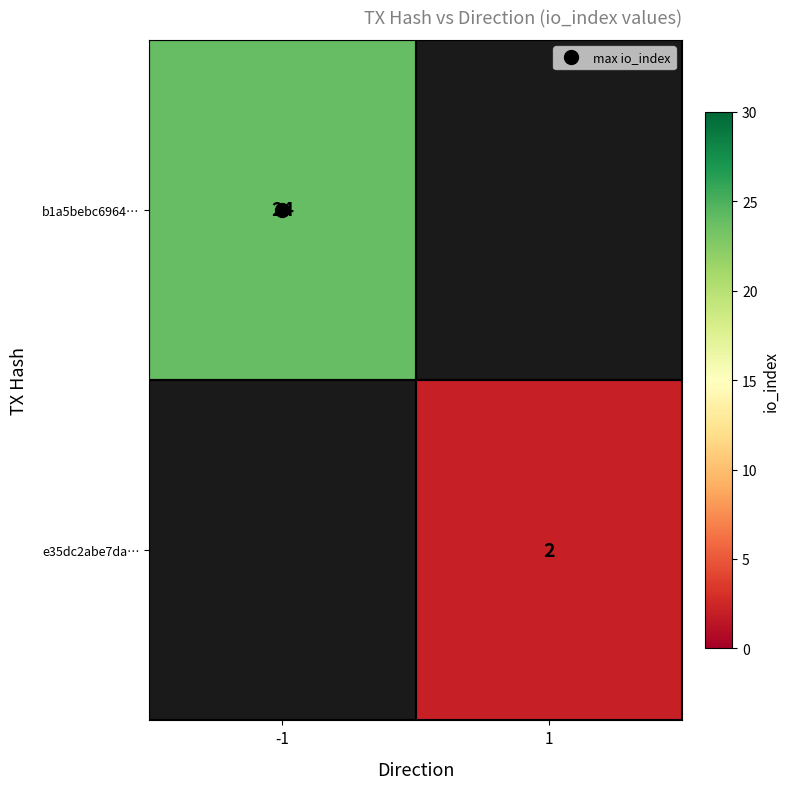

What is the approximate value of e35dc2abe7da… at 1?

2.0